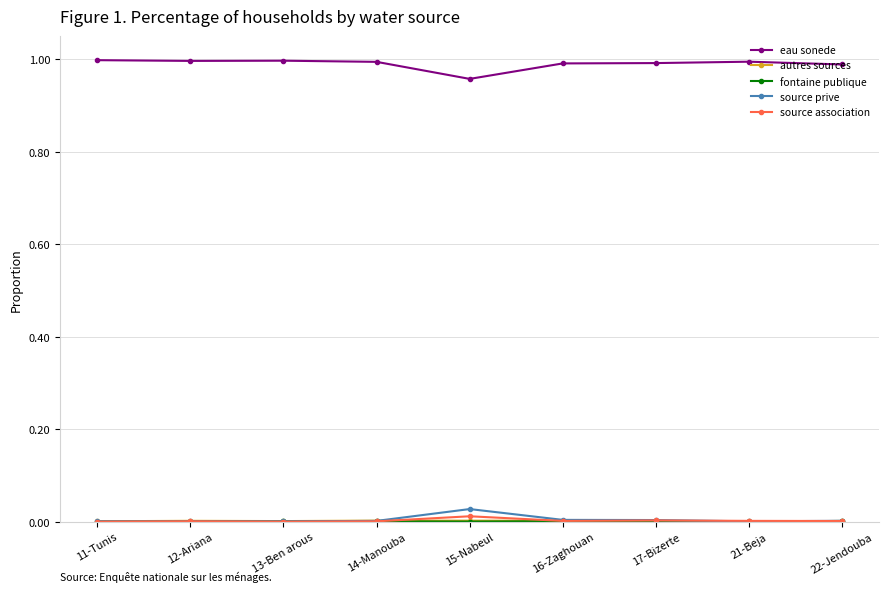

The source prive series shows 0.0 at 21-Beja. True or false?

True